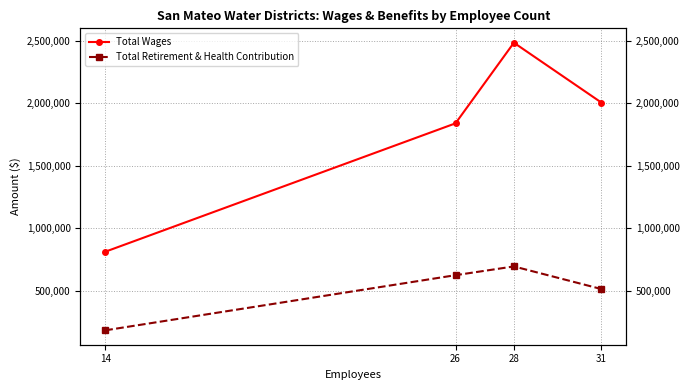

What is the sum of all Total Retirement & Health Contribution values?

2011243